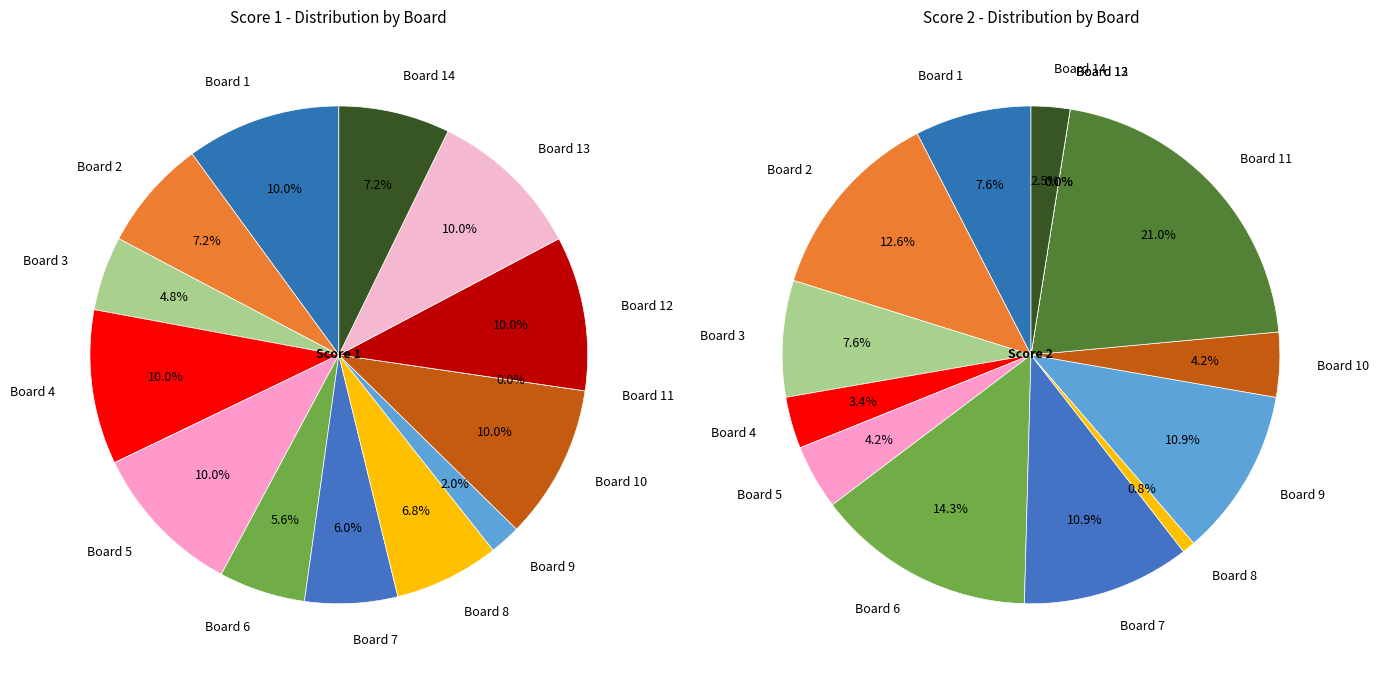

At Board 1, list the series in order from largest to smallest.

Score 1, Score 2